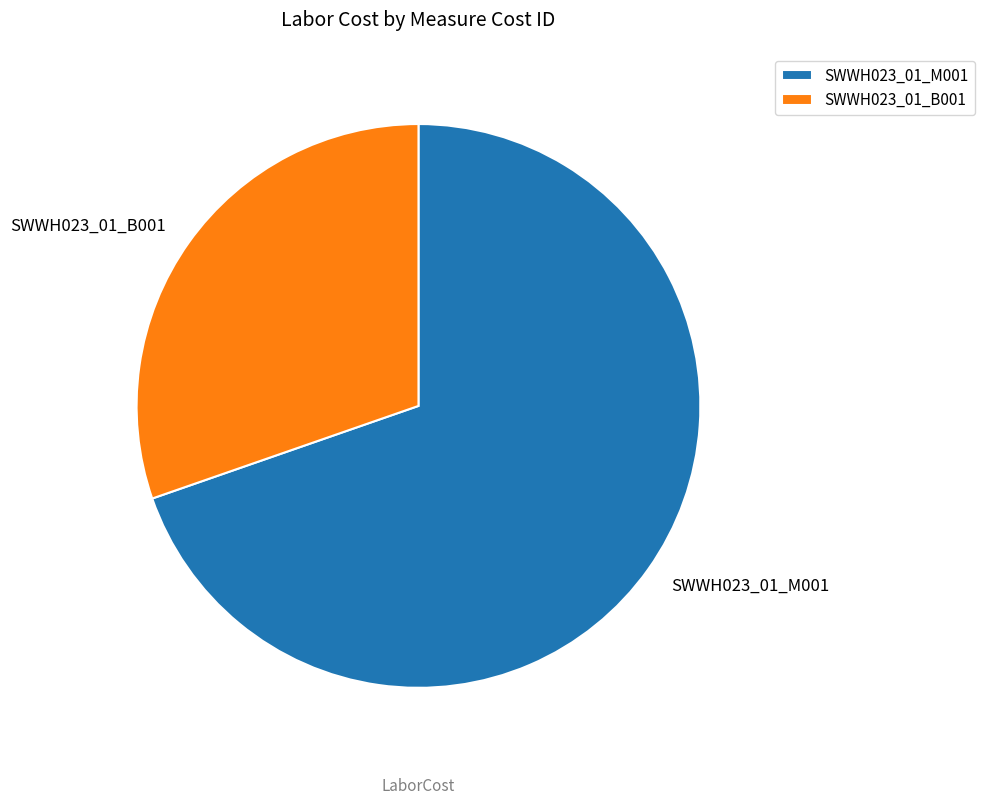

How many segments does this pie chart have?

2